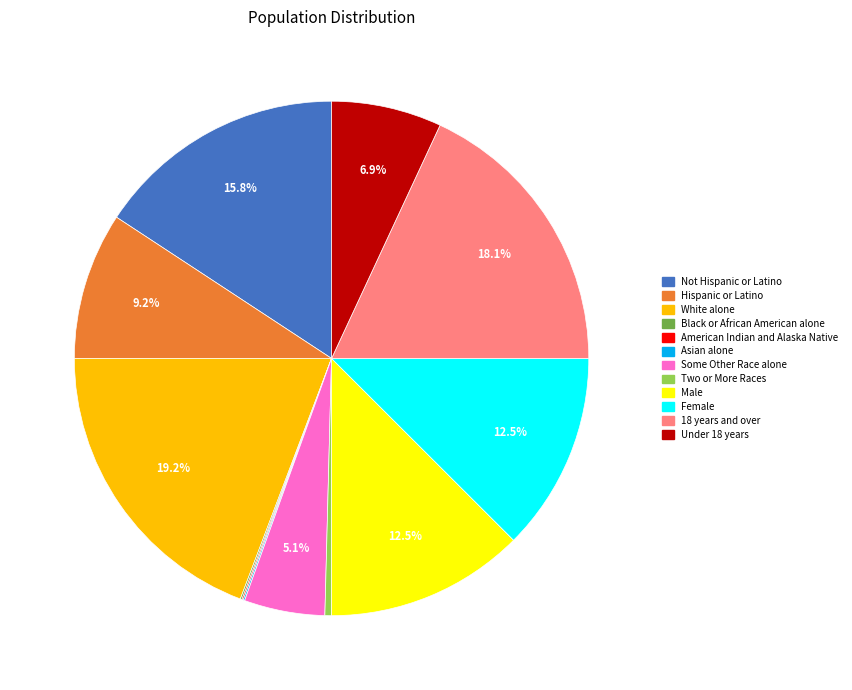

Is there a majority slice in this chart?

No